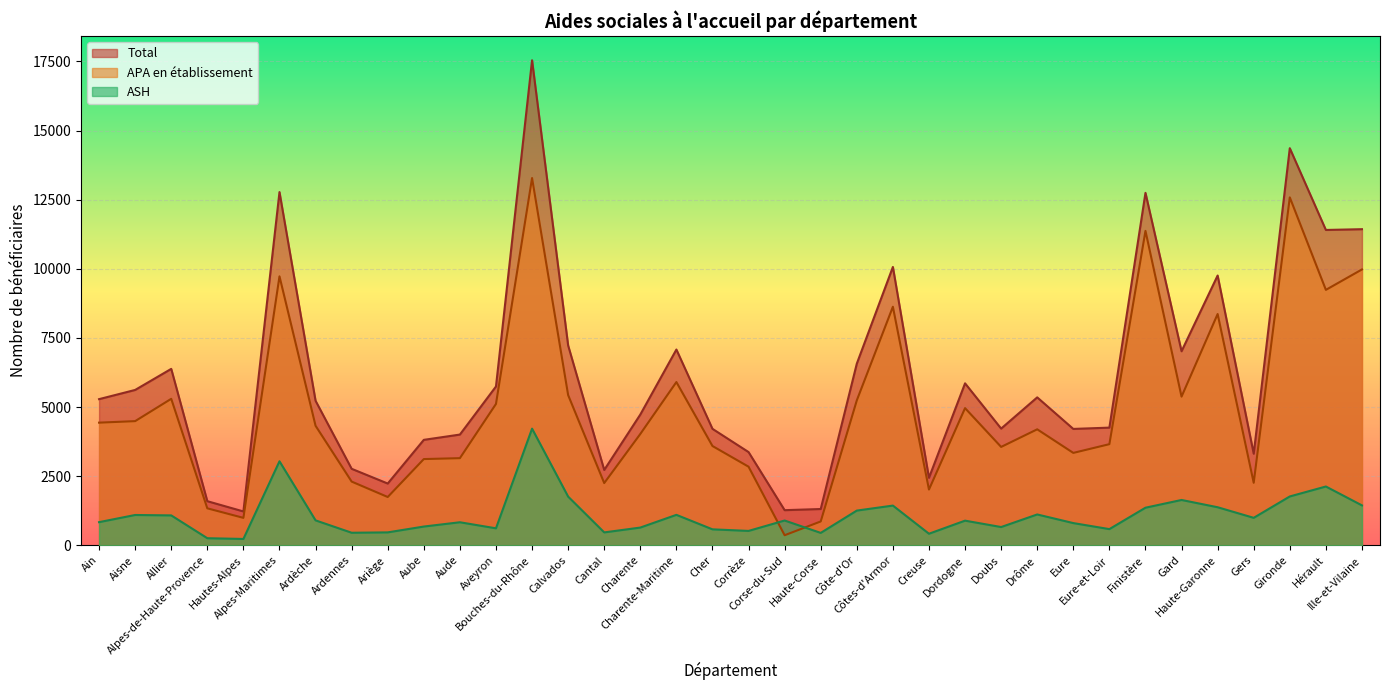

What value does the ASH series have at Haute-Garonne?

1378